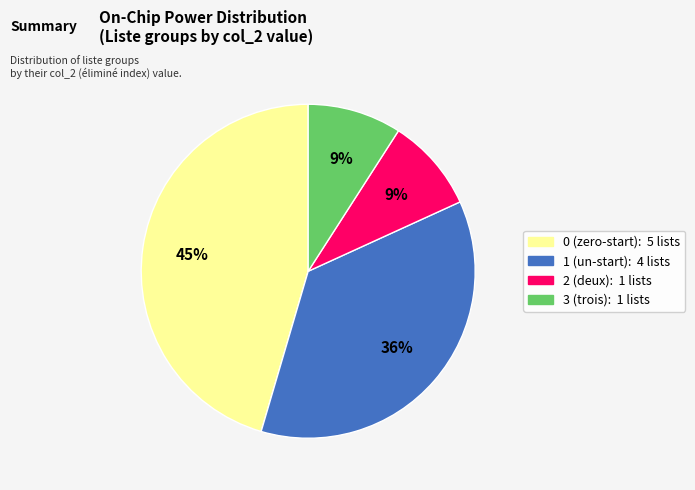

To the nearest percent, what is the average slice percentage?

25%